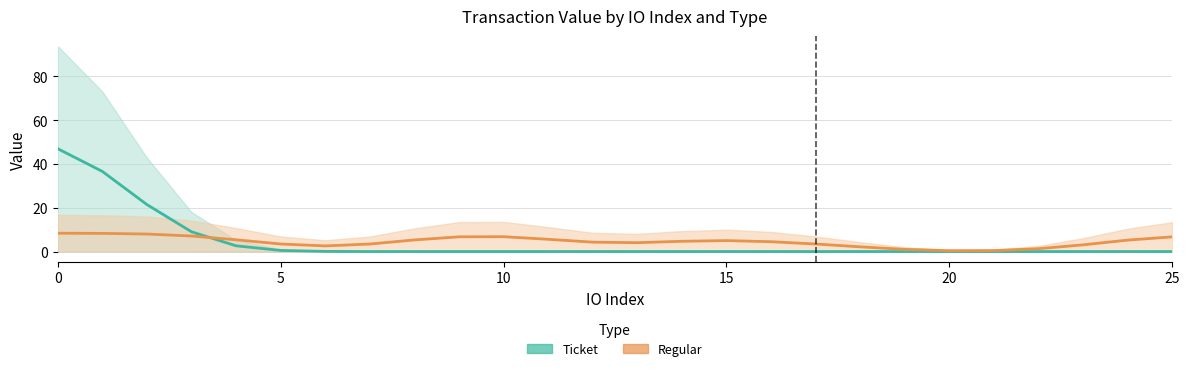

After their last crossing, which series has the higher values: Ticket or Regular?

Regular